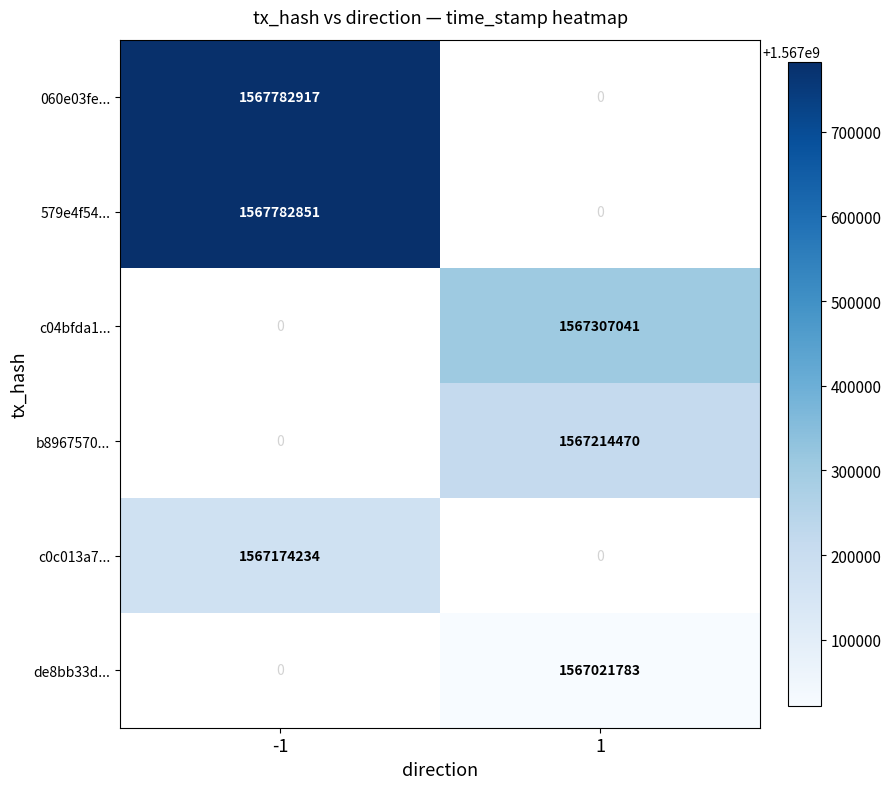

The value of b8967570... at 1 is 1567214470. True or false?

True